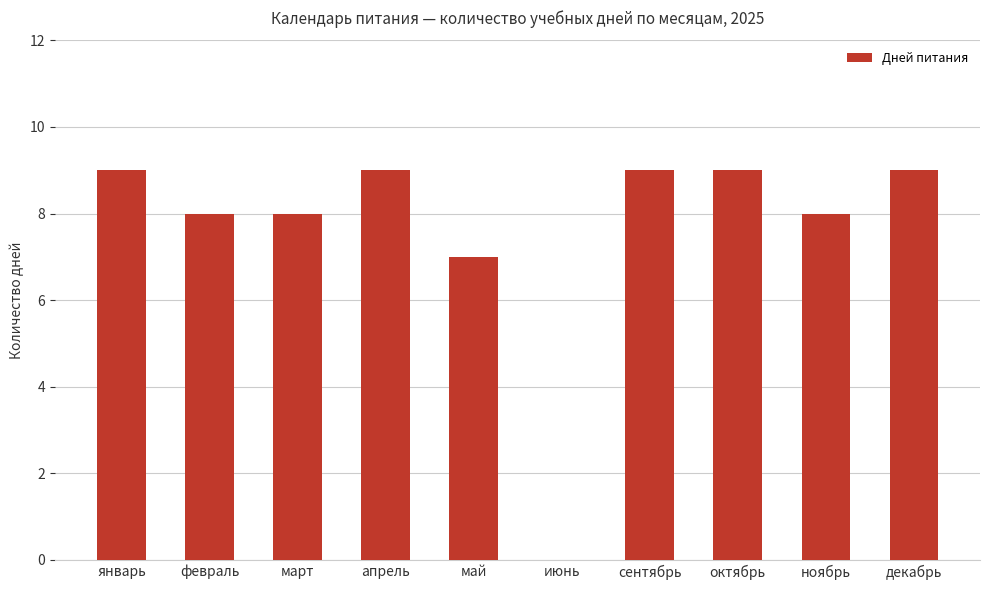

Where is the data nearest to the value 4?

май